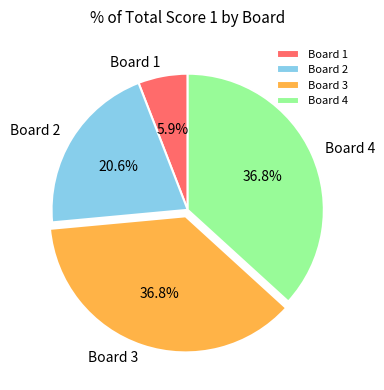

Approximately how many times larger is the value at Board 4 compared to Board 2?

1.8